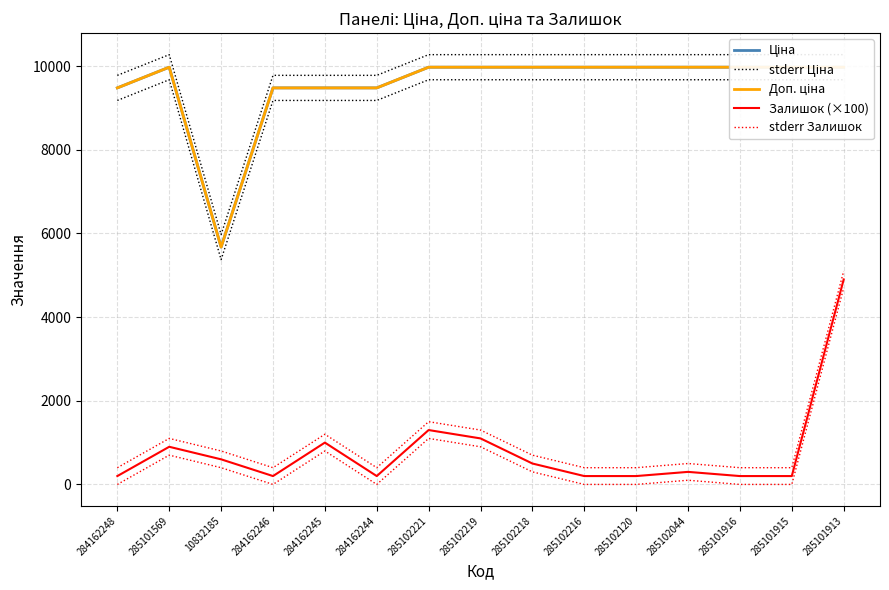

What is the difference between the highest and lowest values at 285101916?

10075.0